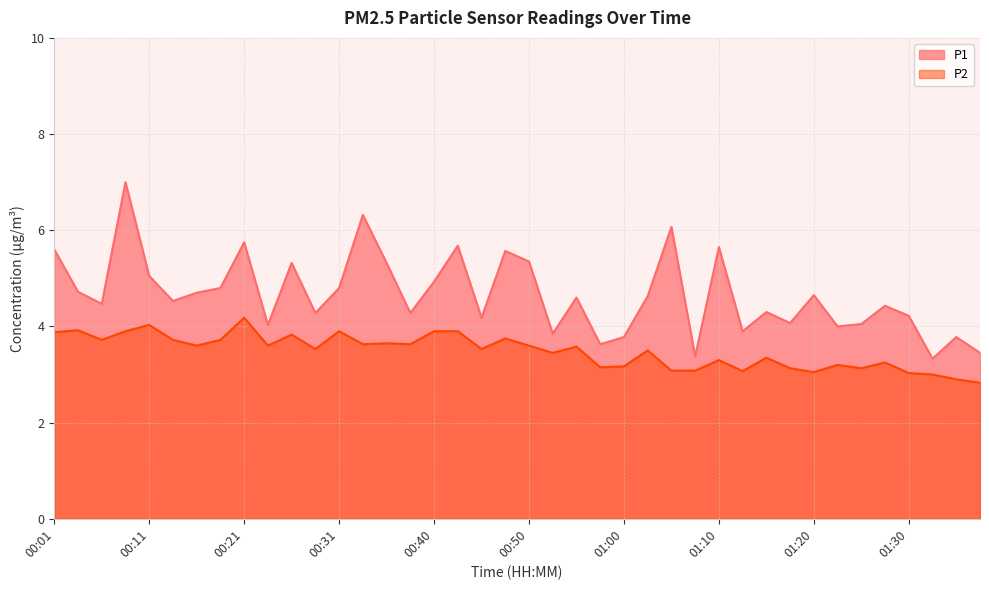

At how many categories does at least one series exceed 5?

12